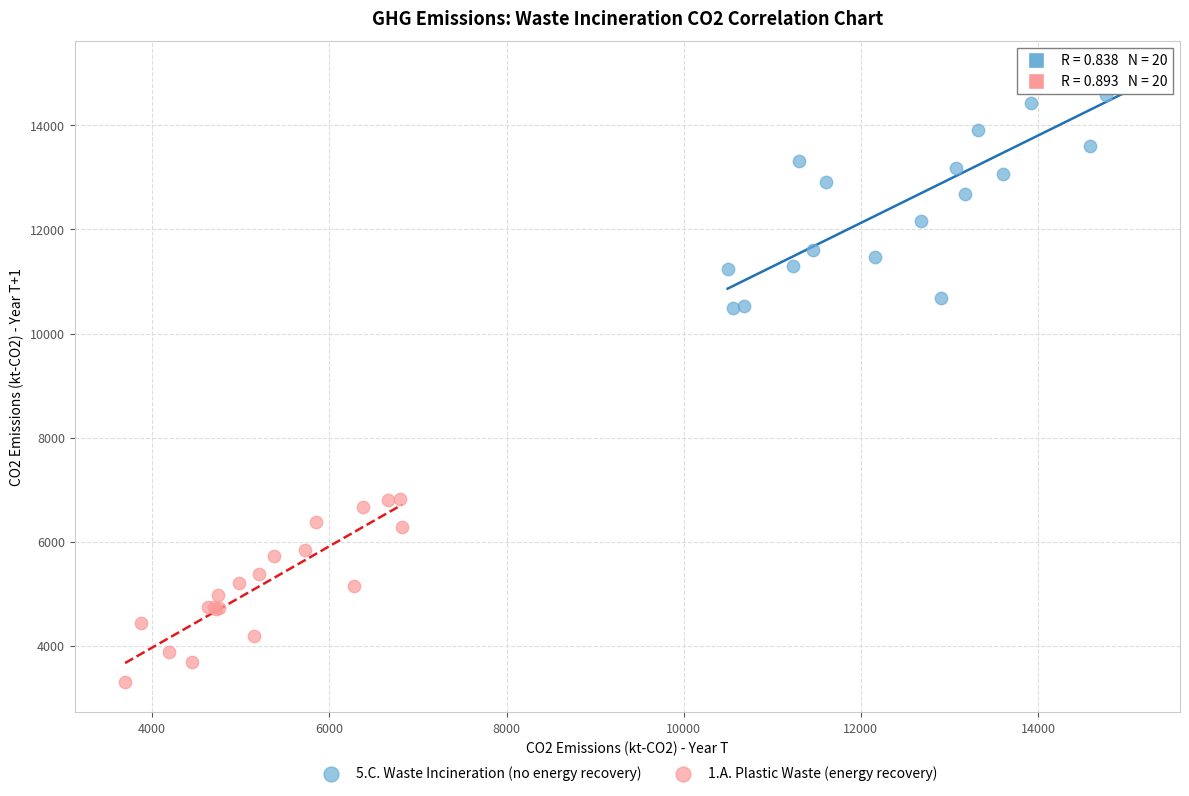

Which series reaches the minimum Y coordinate?

1.A. Plastic Waste (energy recovery)